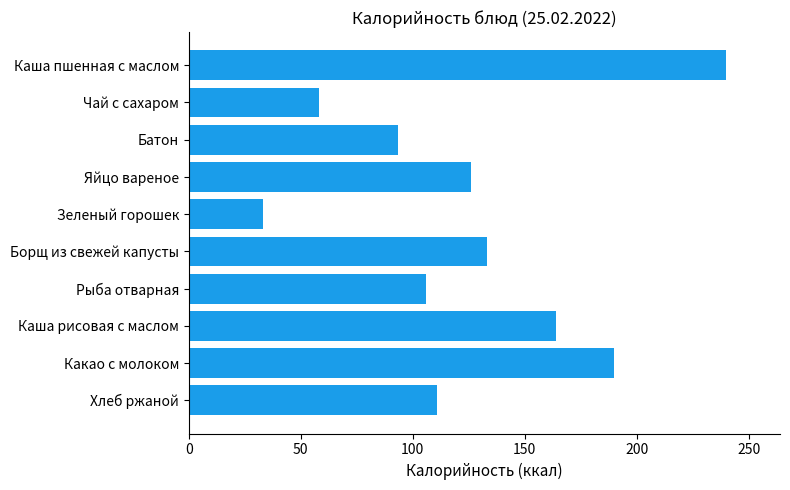

Are the bars grouped side by side (vs. stacked)?

No